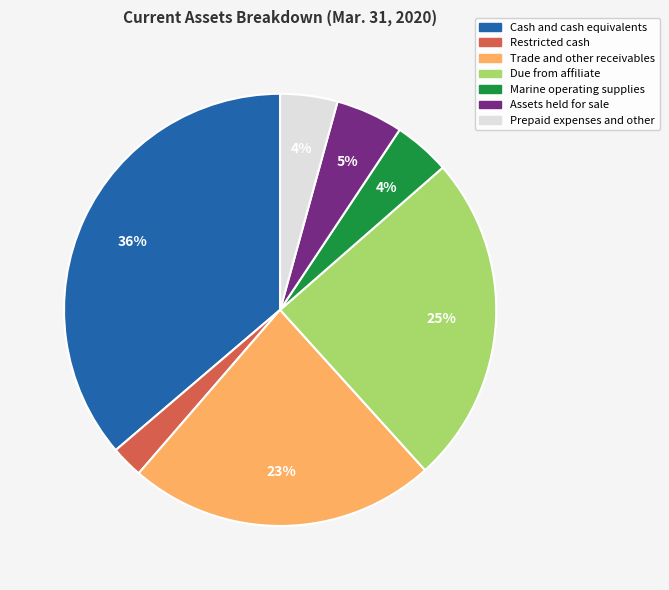

To the nearest percent, what is the average slice percentage?

14%